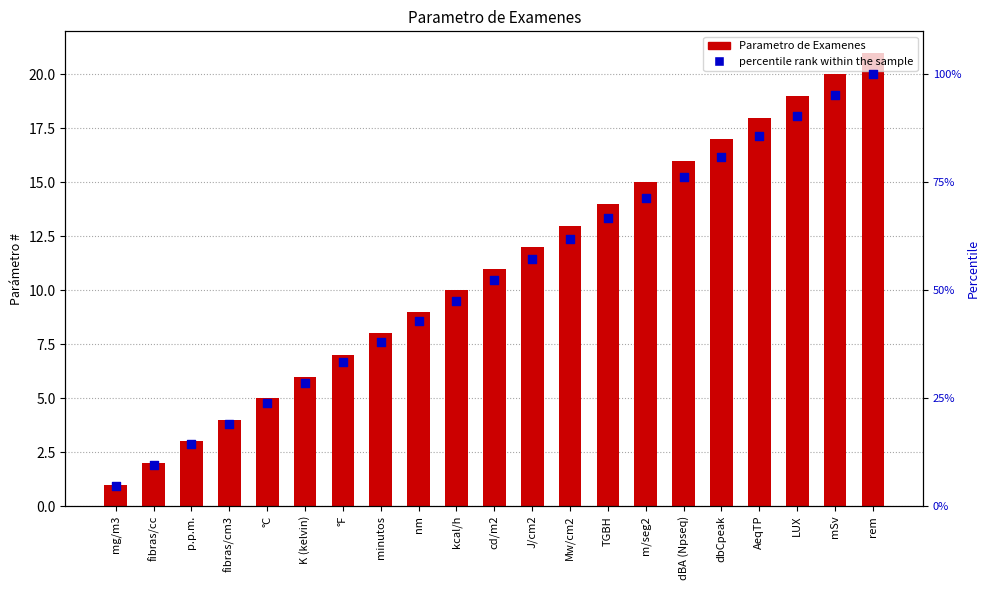

Which series contains the lowest Y value?

Parametro de Examenes